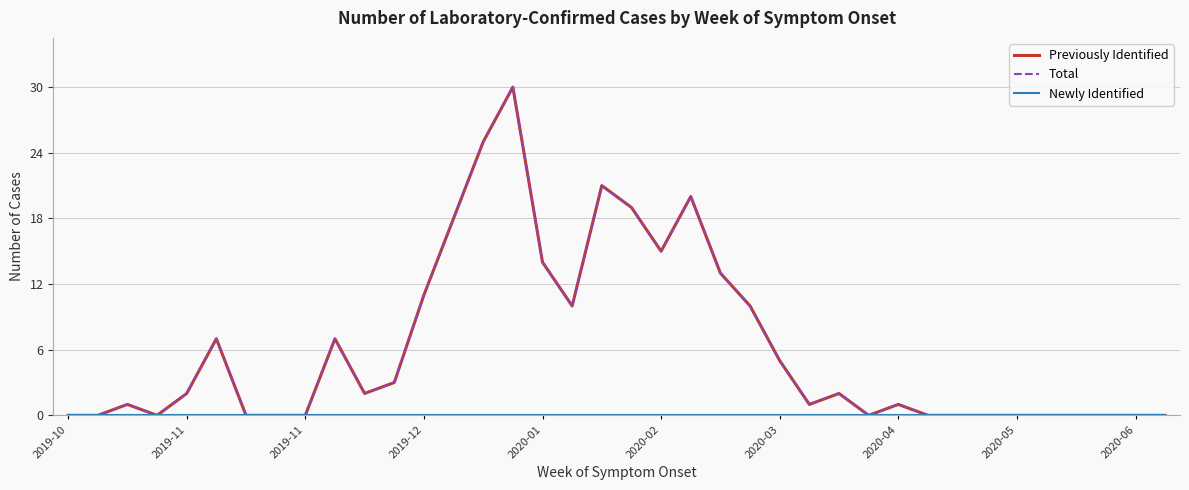

Does the chart display data point markers on the line(s)?

No